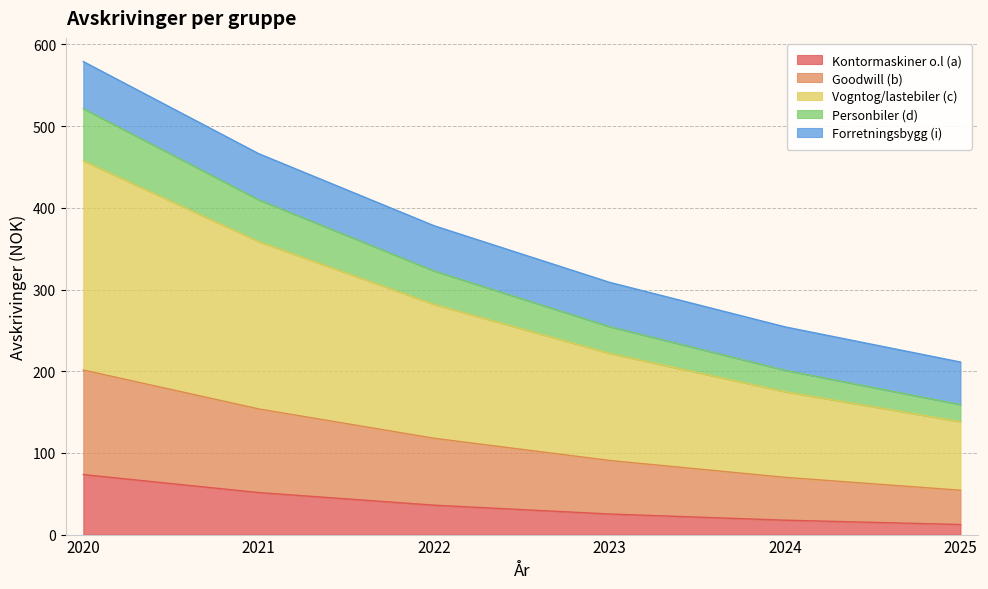

How many lines are shown in the chart?

5